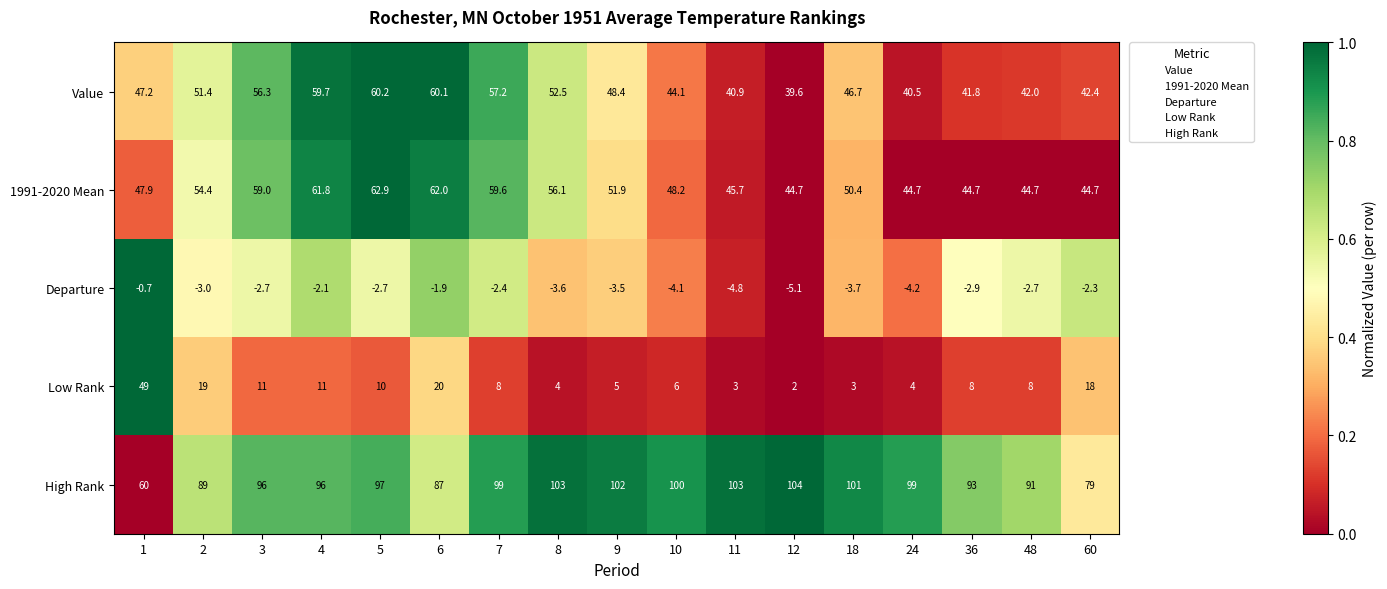

What is the maximum value shown in the chart?

104.0